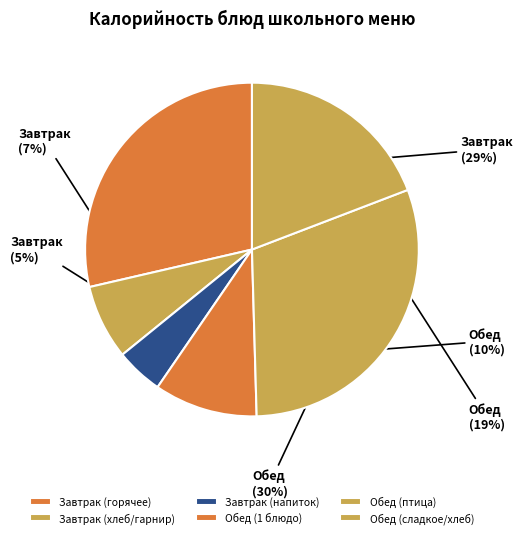

Rank the categories by value from lowest to highest.

Завтрак (напиток), Завтрак (хлеб/гарнир), Обед (1 блюдо), Обед (сладкое/хлеб), Завтрак (горячее), Обед (птица)